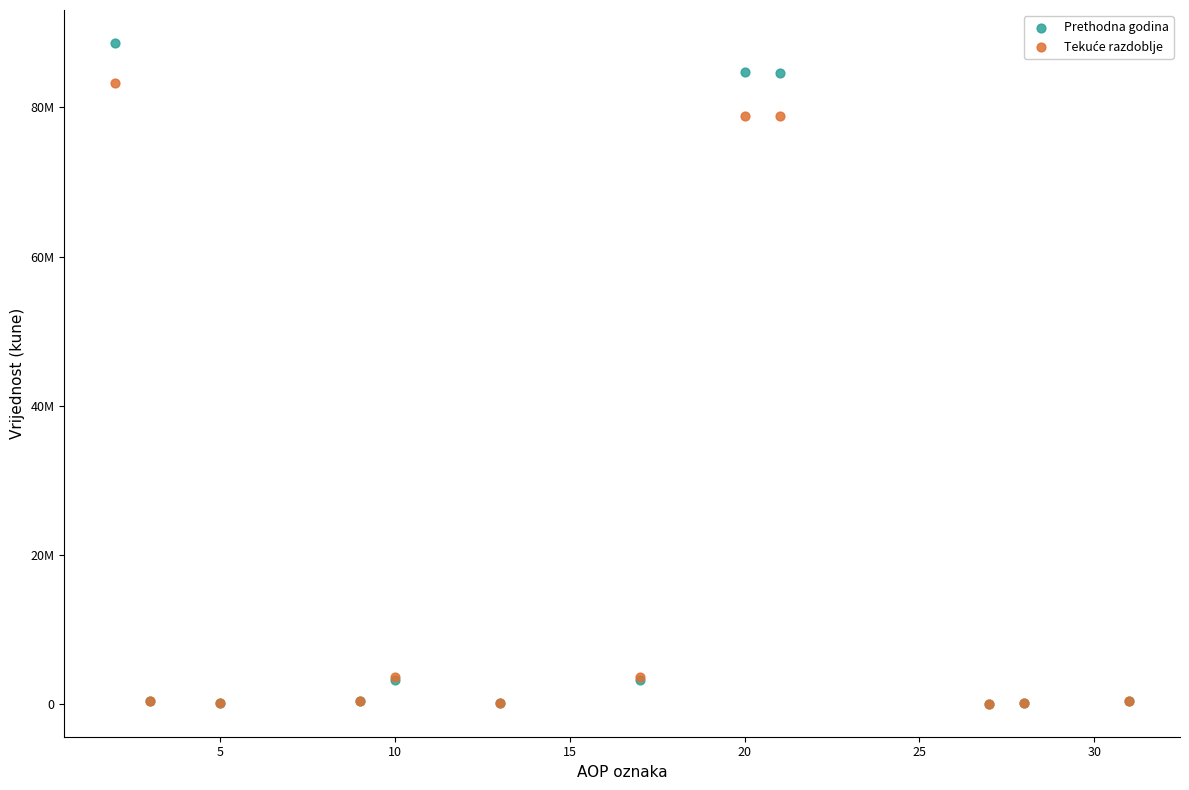

Which series has the widest spread of Y values?

Prethodna godina